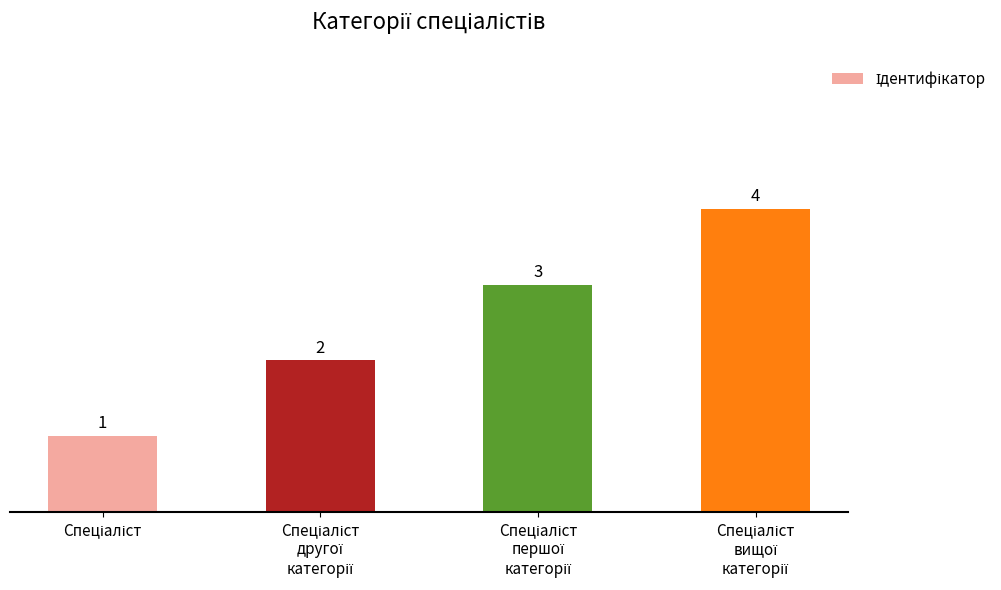

What is the value of the 4th bar from the left?

4